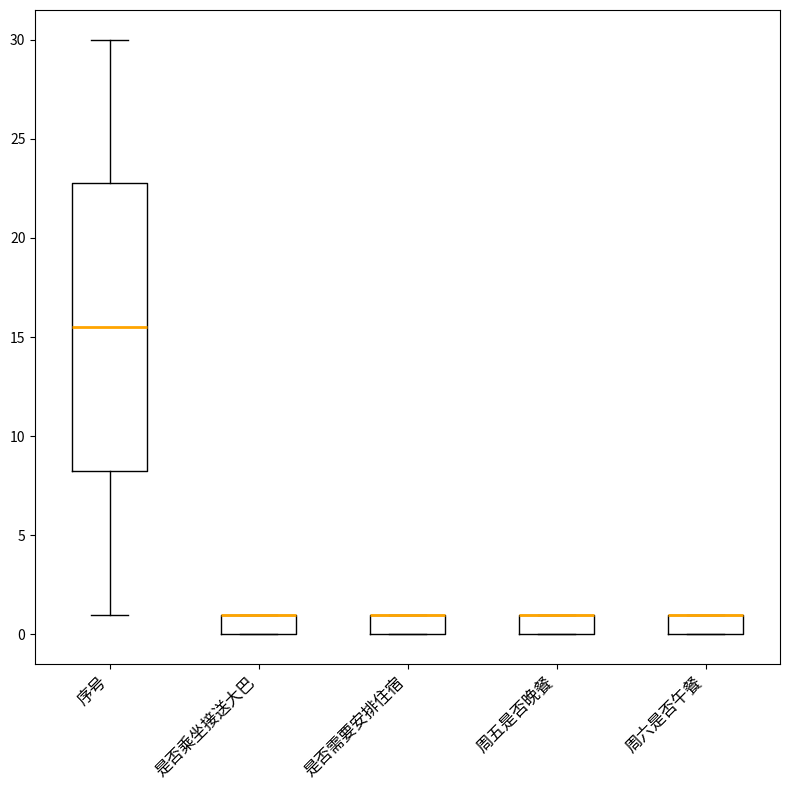

Reading left to right, transcribe this box plot: for each box, give where its median line is, the range the box spans, and where its two whiskers end, as read against the y-axis. The values are not printed on the chart, so give them approximately, as read against the axis.

序号: median 15.5, box 8.5 to 23.0, whiskers 1.0 to 30.0
是否乘坐接送大巴: median 1.0 (drawn on the box's upper edge), box 0.0 to 1.0, whiskers 0.0 to 1.0
是否需要安排住宿: median 1.0 (drawn on the box's upper edge), box 0.0 to 1.0, whiskers 0.0 to 1.0
周五是否晚餐: median 1.0 (drawn on the box's upper edge), box 0.0 to 1.0, whiskers 0.0 to 1.0
周六是否午餐: median 1.0 (drawn on the box's upper edge), box 0.0 to 1.0, whiskers 0.0 to 1.0